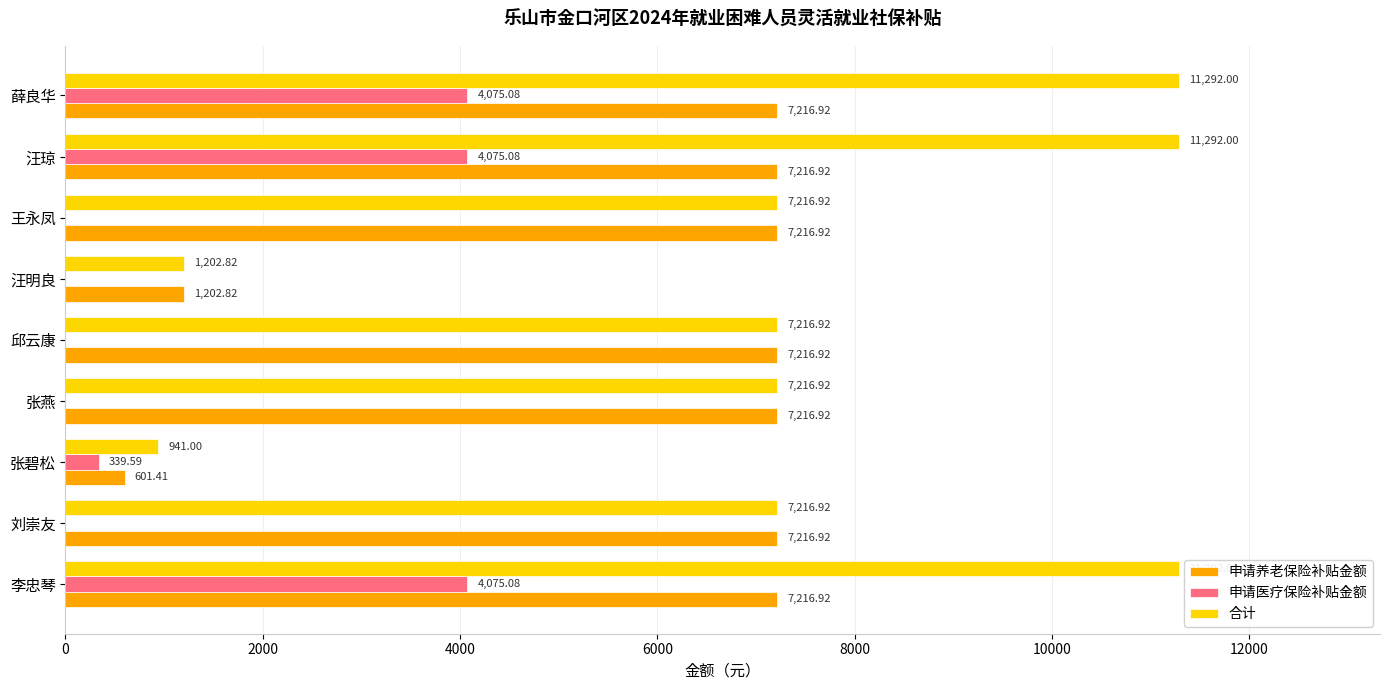

What is the sum of the 申请养老保险补贴金额 values at 张燕 and 汪明良?

8419.7